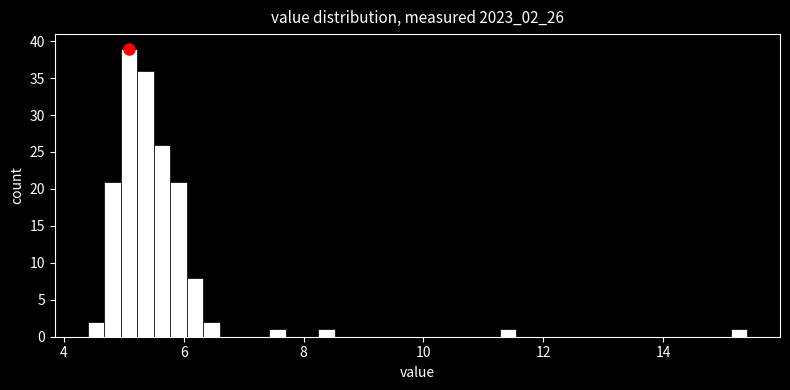

Read against the x-axis, roughly where is the centre of the tallest bar?

5.0